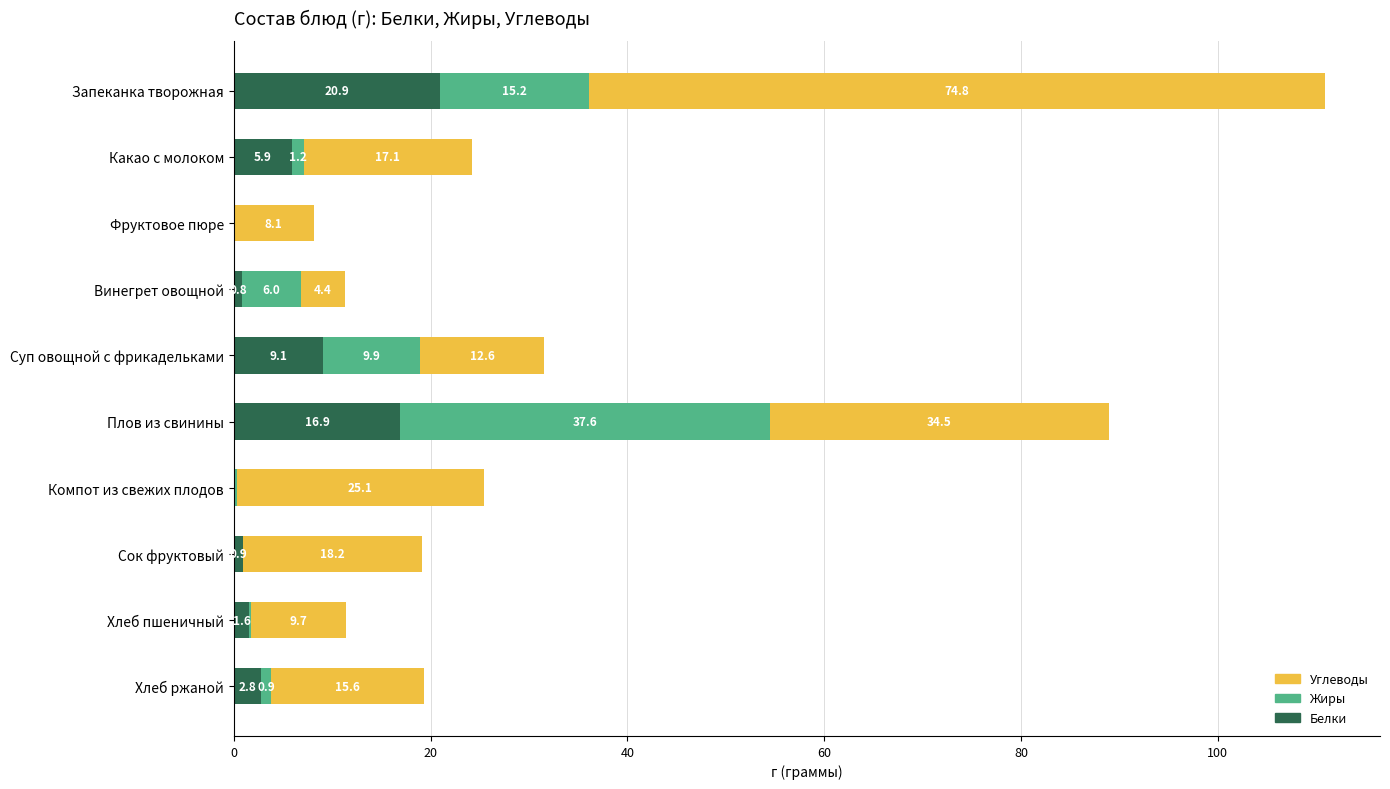

Which category has the highest value in the Белки series?

Запеканка творожная